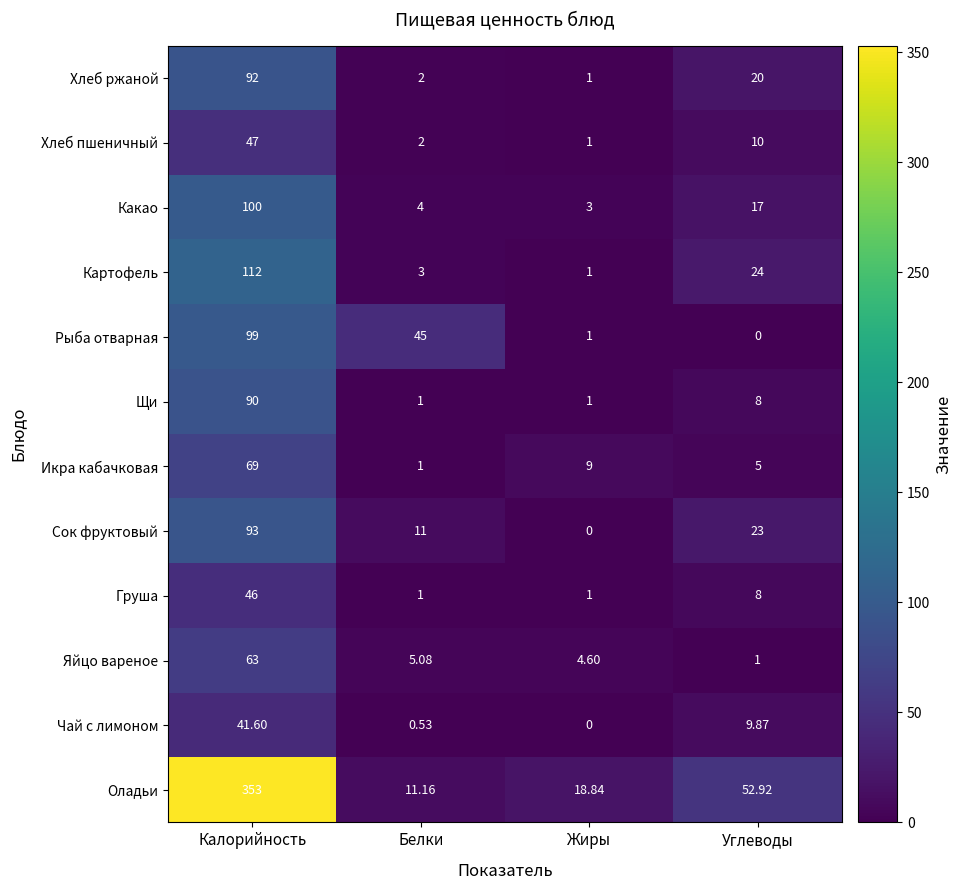

What is the total value across all series at Калорийность?

1205.6